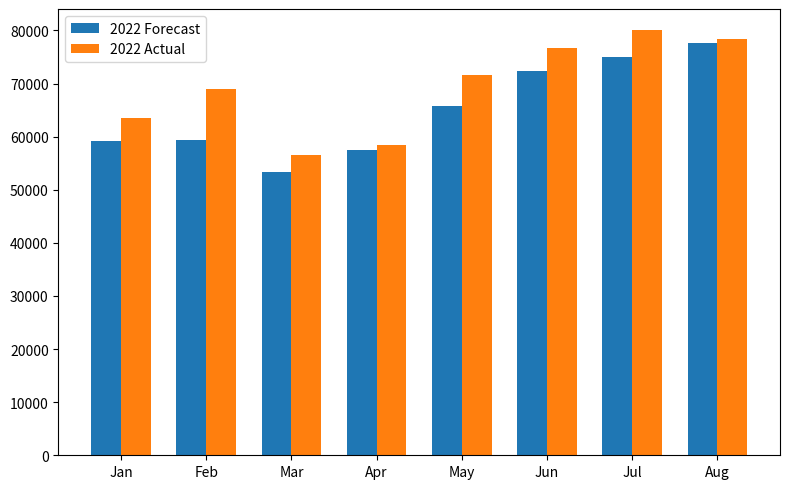

True or false: 2022 Forecast has a value of 72356 at Jun.

True